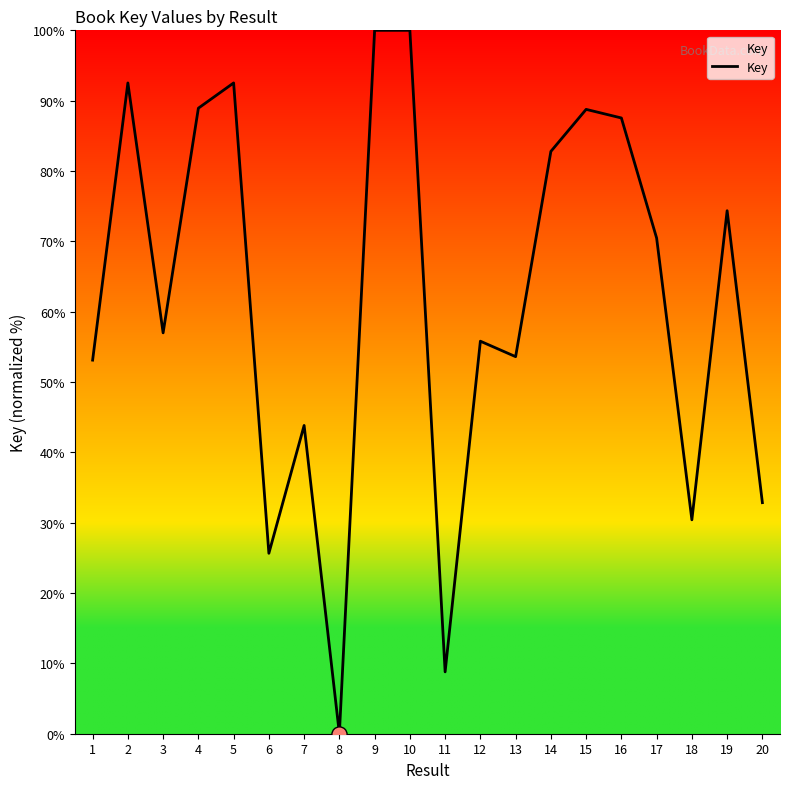

What is the change in value from 6 to 20?

+7.2